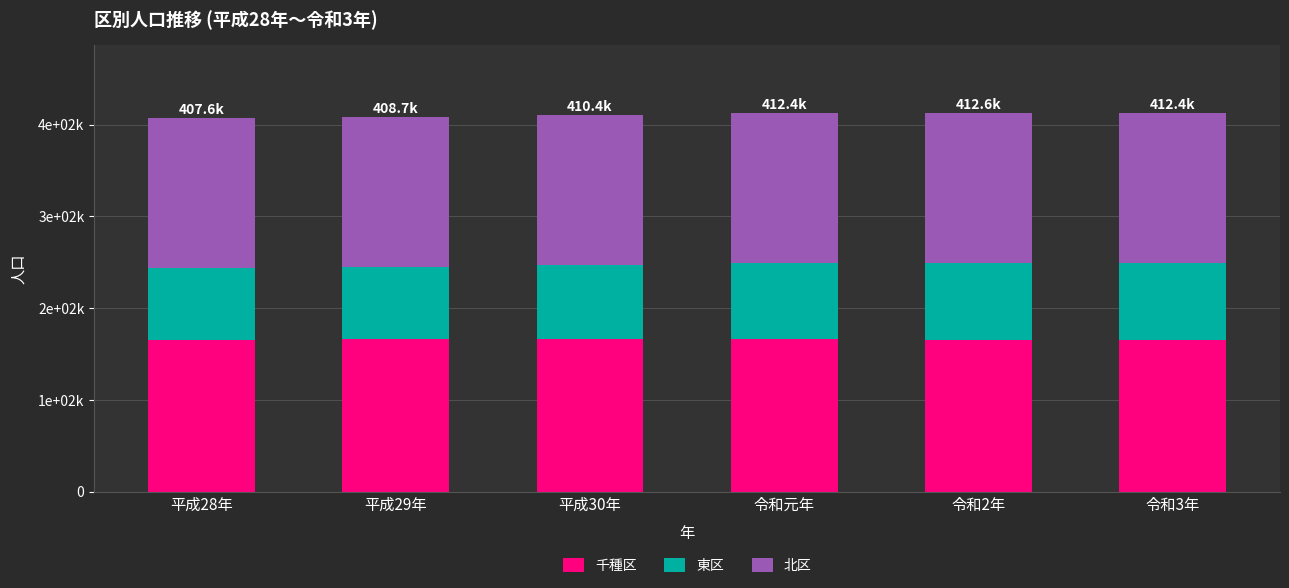

At how many categories does at least one series exceed 163108?

6